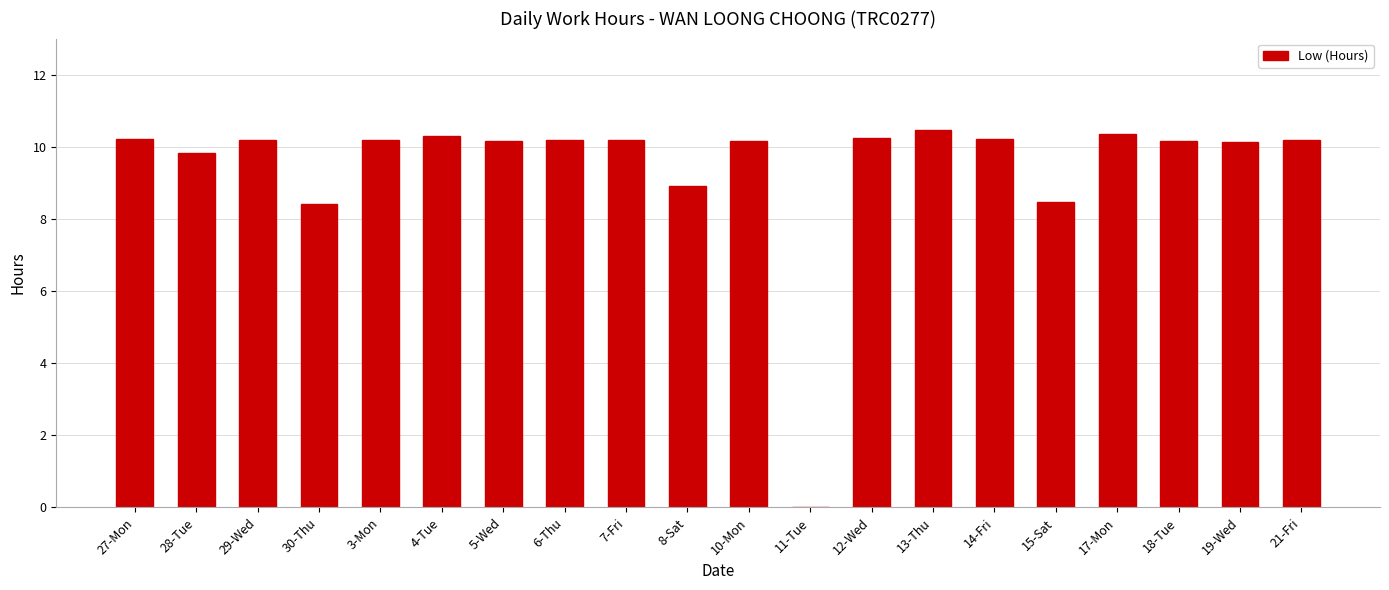

How many positive values are there?

19